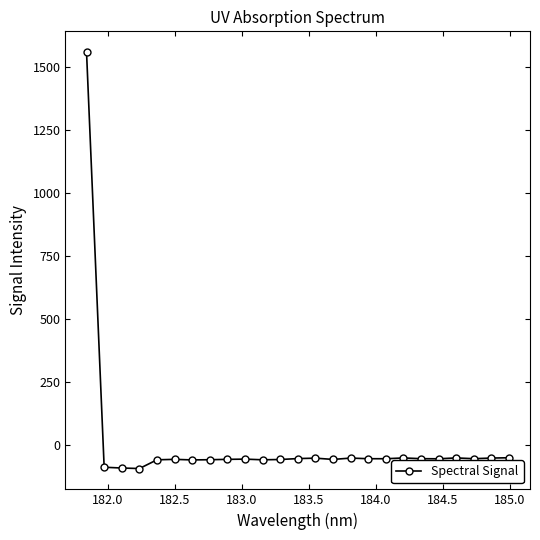

How many values are below -56?

16